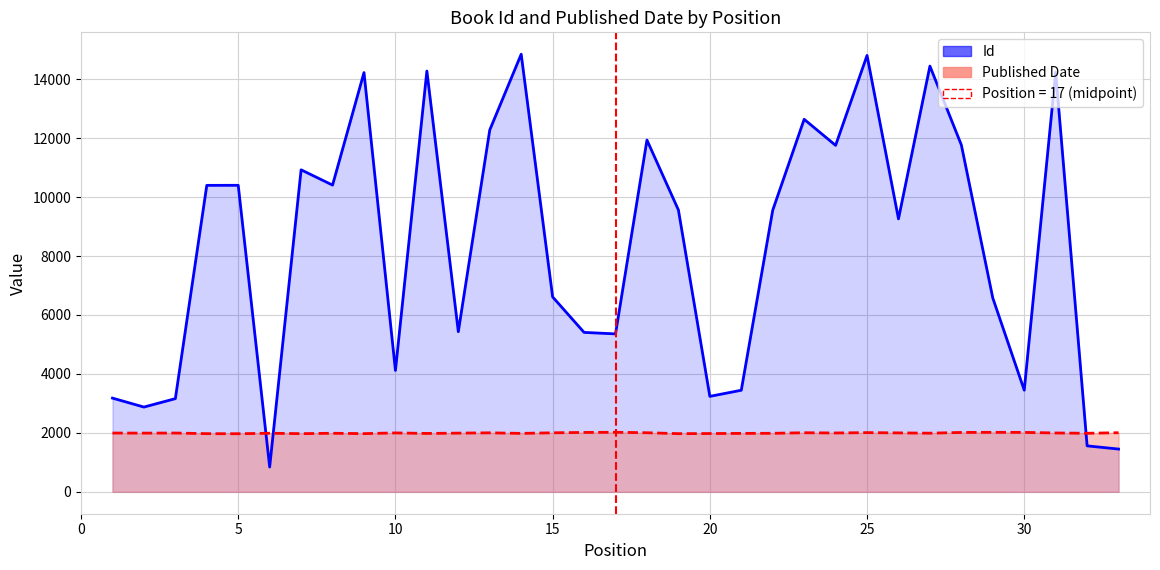

Which category has the highest value across all series?

14